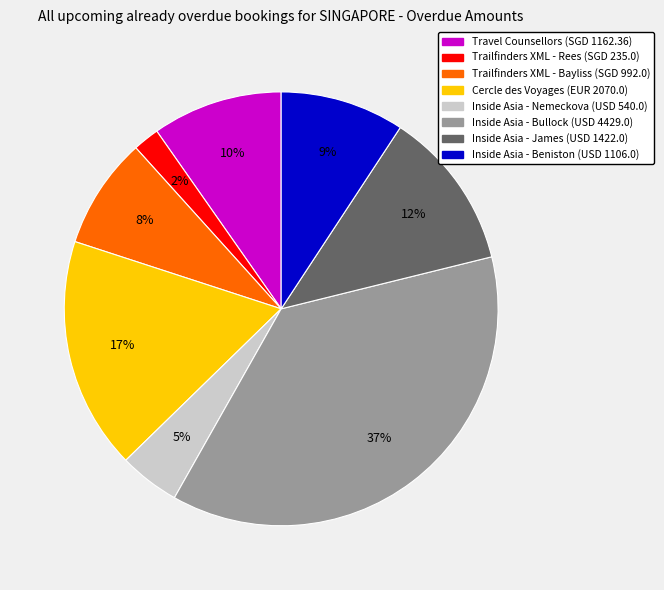

Do Cercle des Voyages (EUR 2070.0) and Travel Counsellors (SGD 1162.36) together represent more than half of the pie?

No